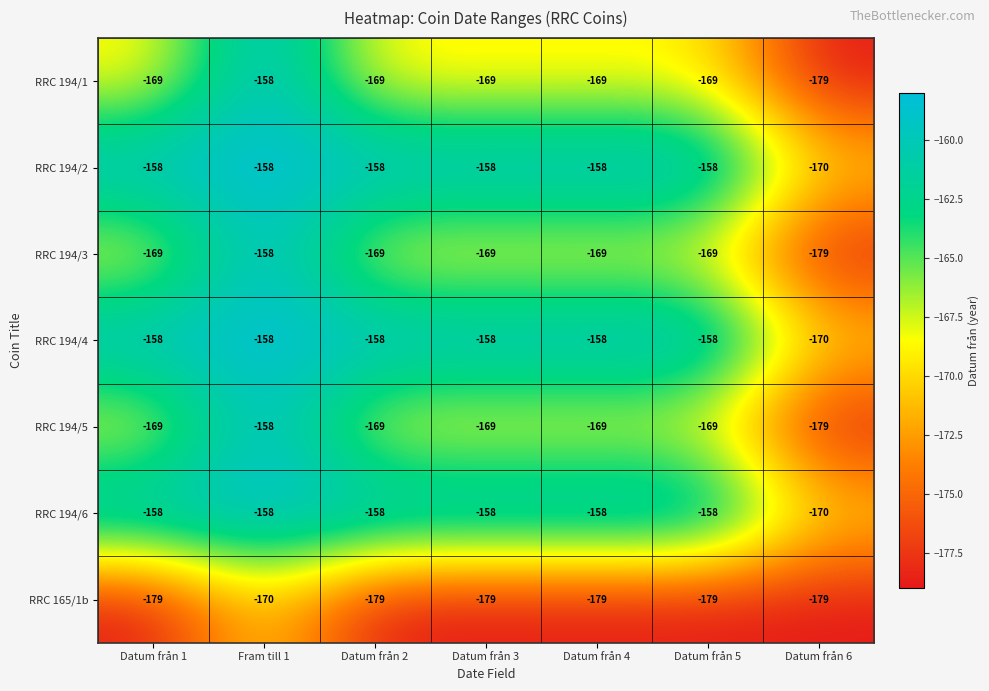

The RRC 194/4 series shows -158 at Datum från 3. True or false?

True